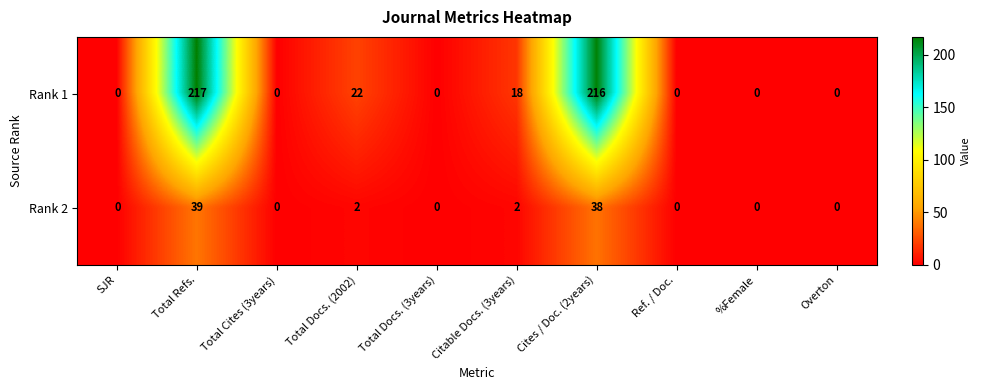

What is the sum of all Rank 2 values?

81